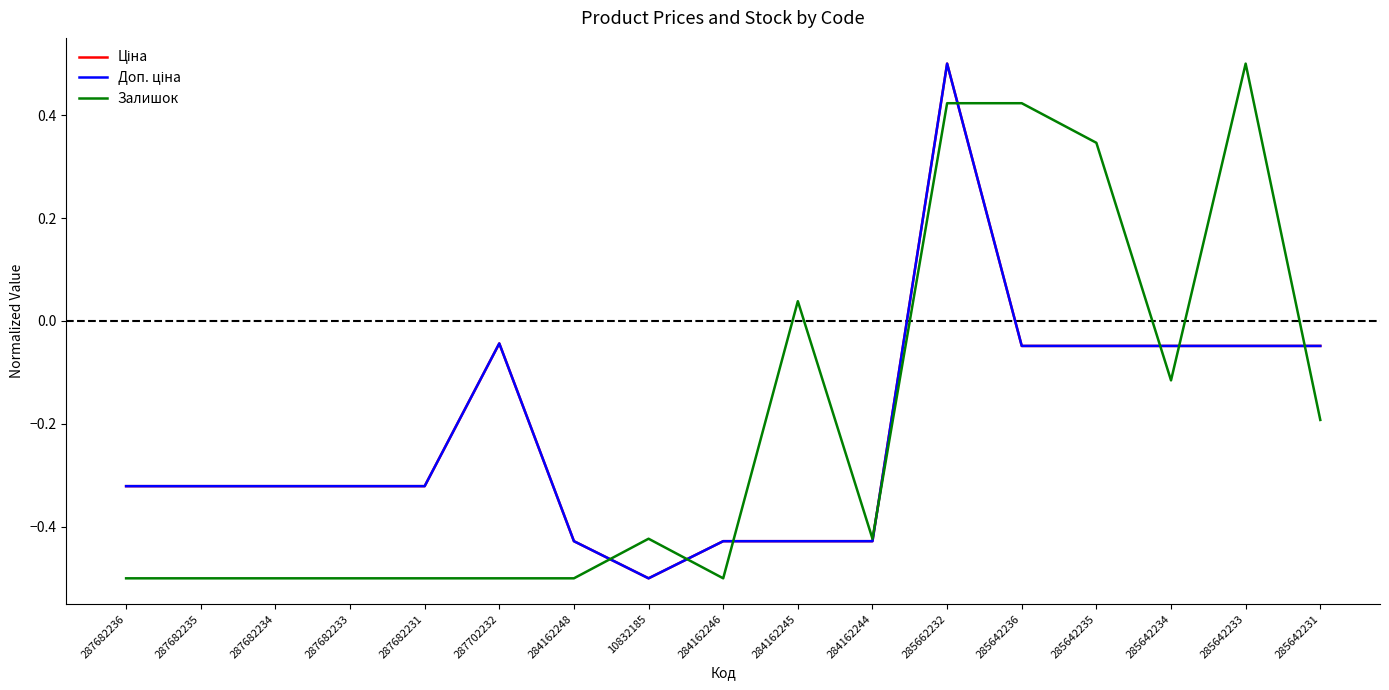

Is it true that Ціна equals -0.9 at 10832185?

False